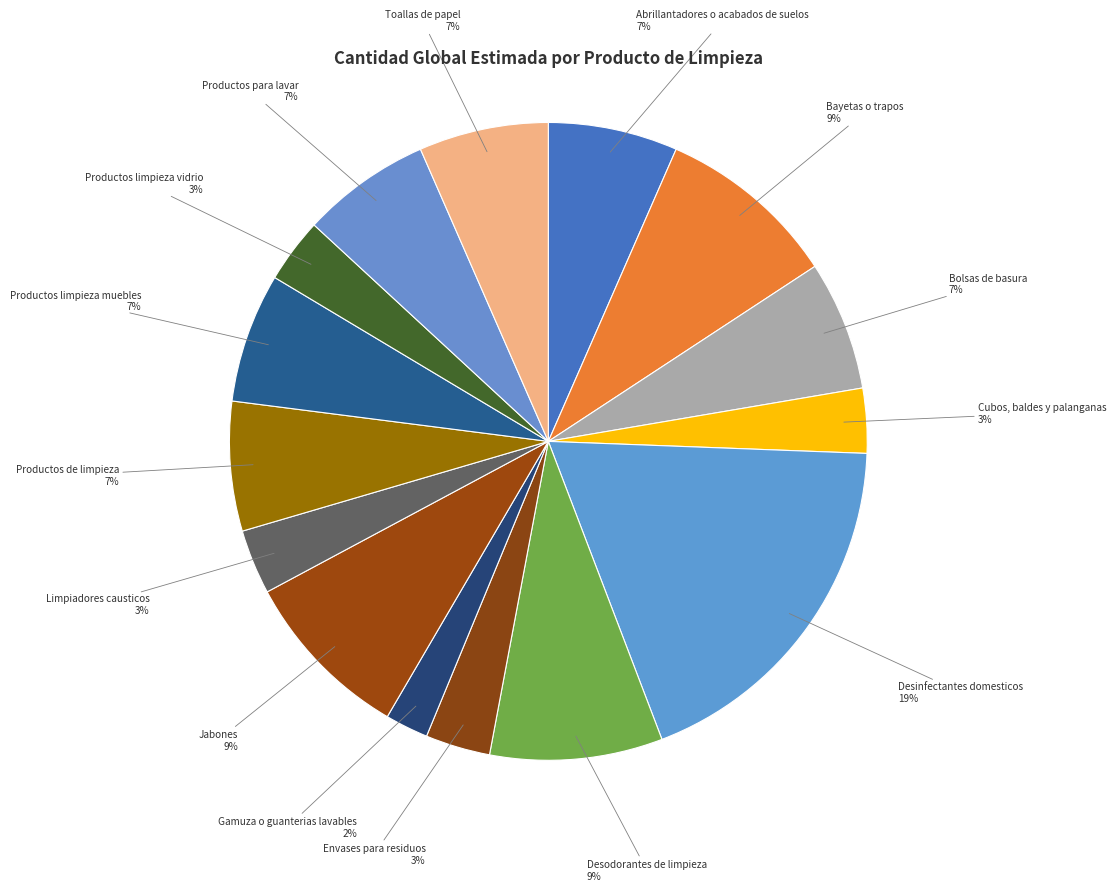

Count the number of slices in the pie.

15